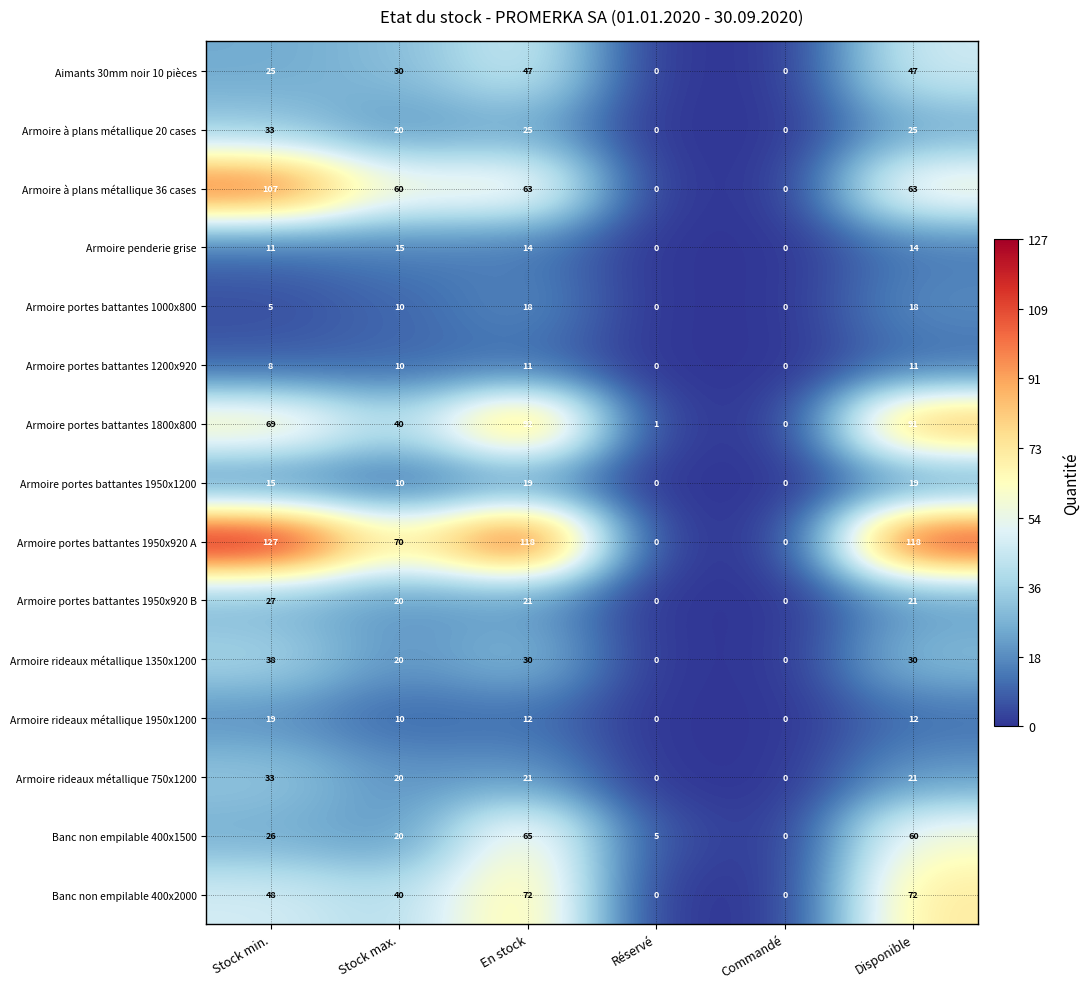

What is the approximate value of Armoire penderie grise at Stock max., to the nearest 10?

20